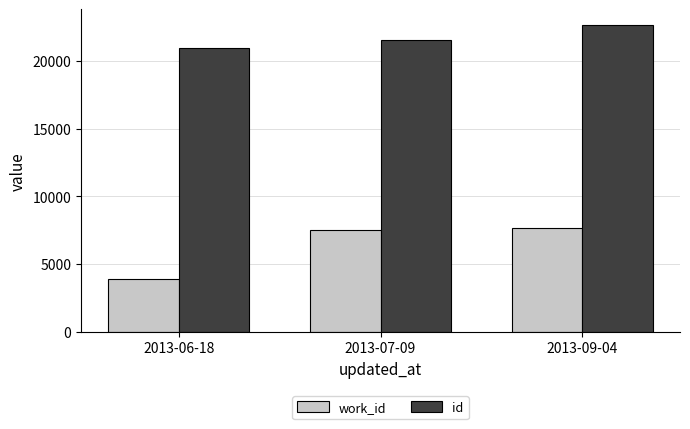

List the series in order of their peak value, highest first.

id, work_id